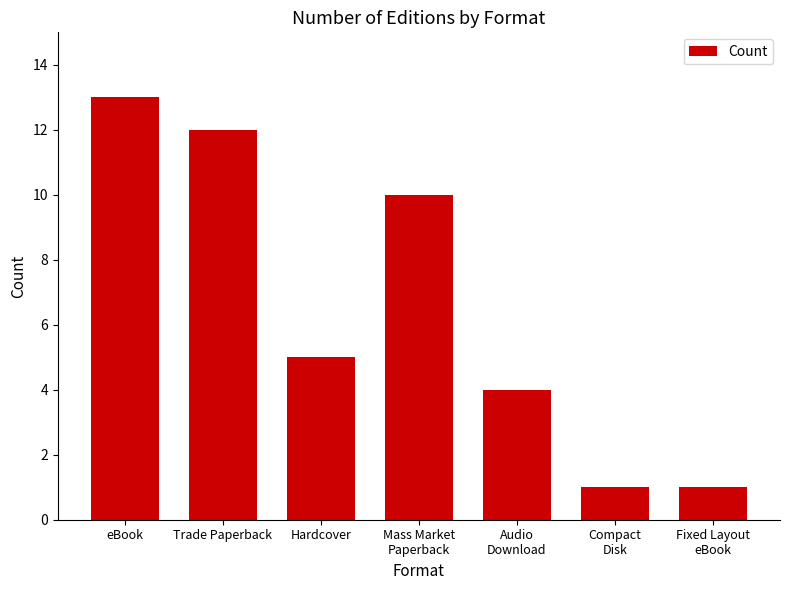

What is the maximum value shown in the chart?

13